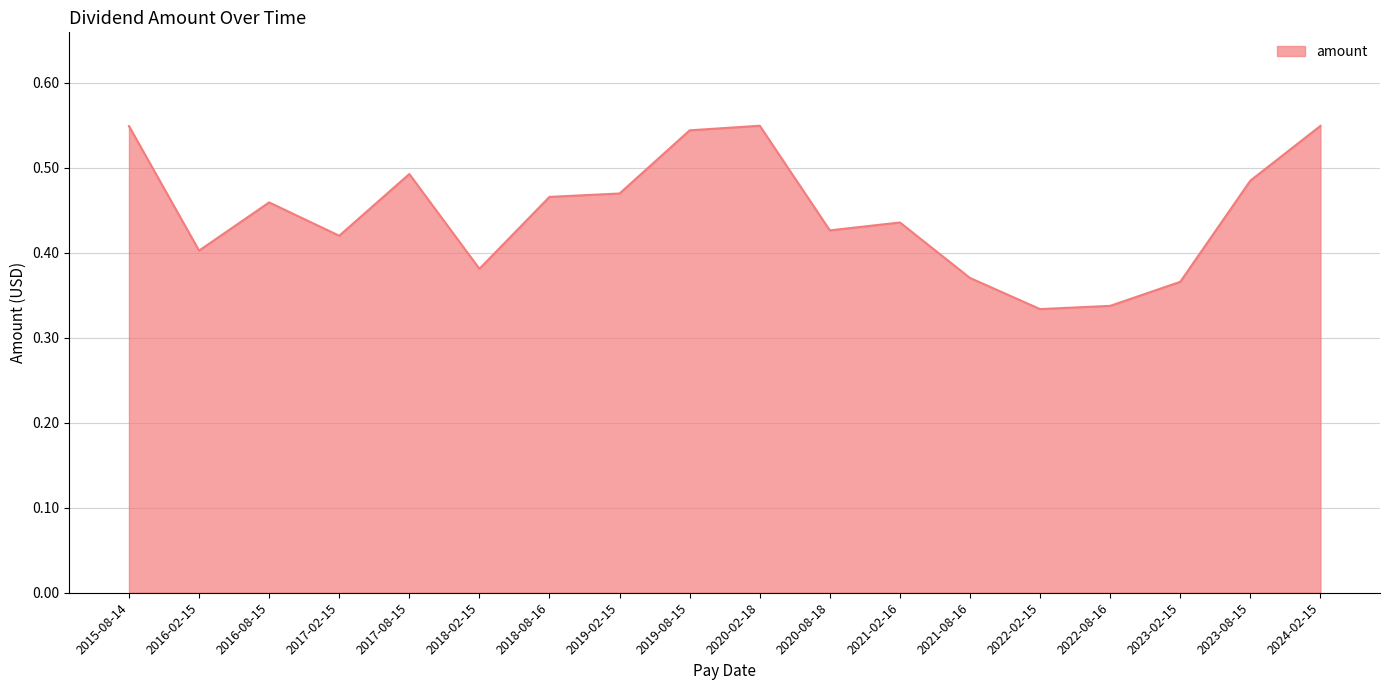

Is it true that the value at 2020-08-18 is 0.4?

True